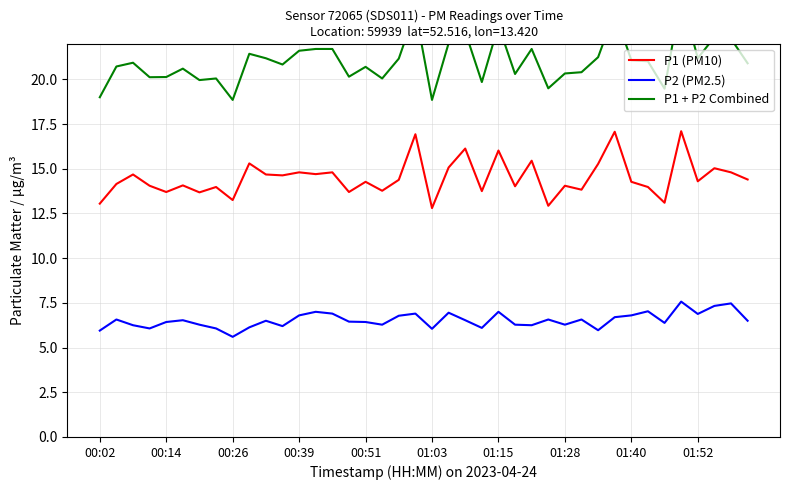

True or false: P1 + P2 Combined and P1 (PM10) intersect in this chart.

False